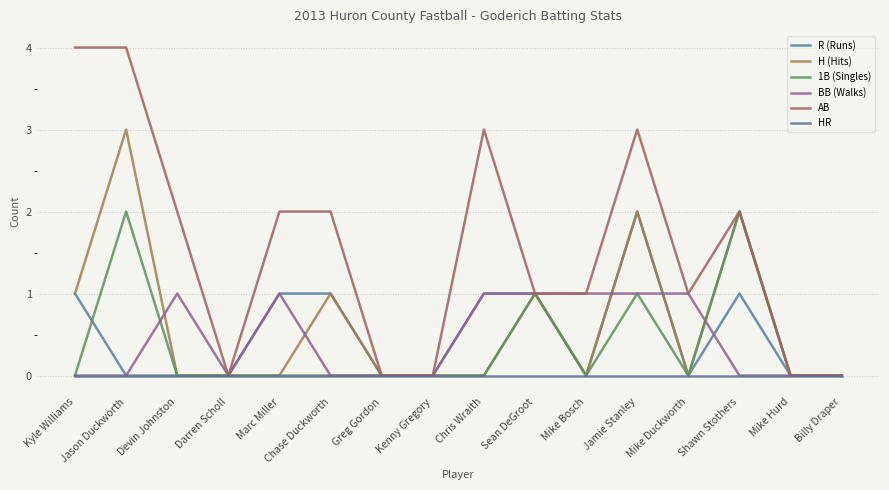

True or false: 1B (Singles) and H (Hits) intersect in this chart.

False